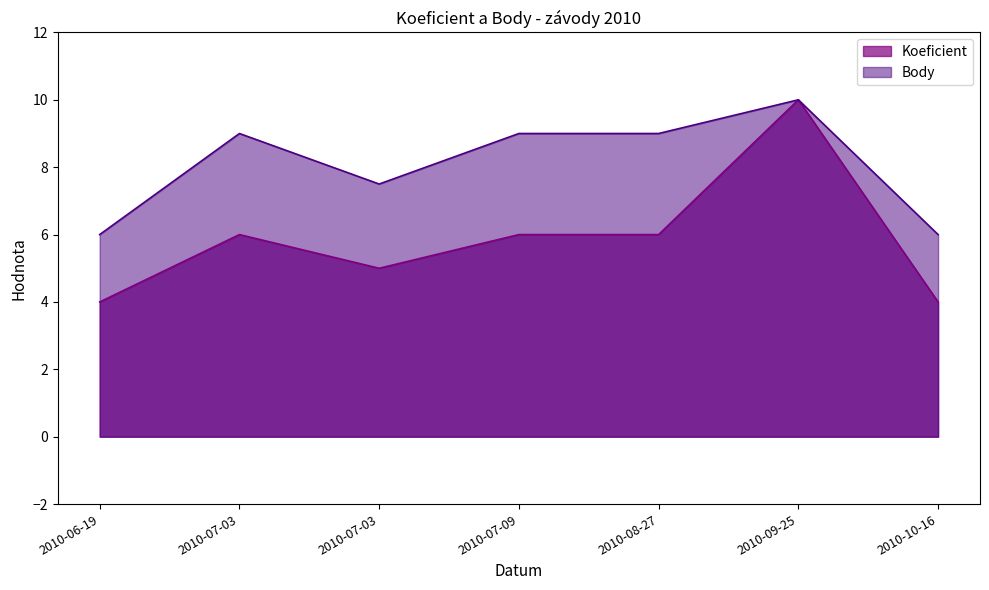

True or false: Body and Koeficient cross at least once.

False